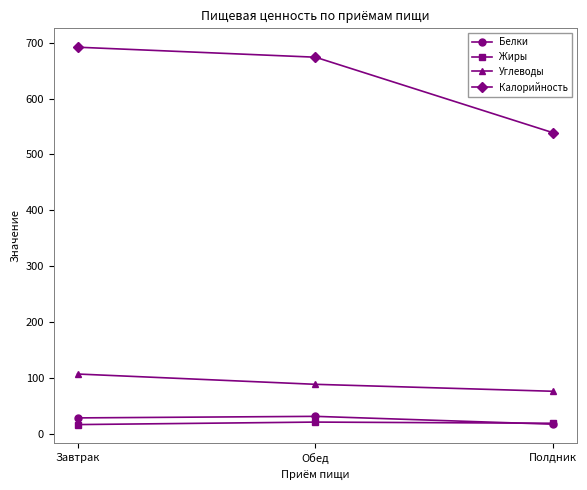

Rank the categories by Калорийность value from lowest to highest.

Полдник, Обед, Завтрак